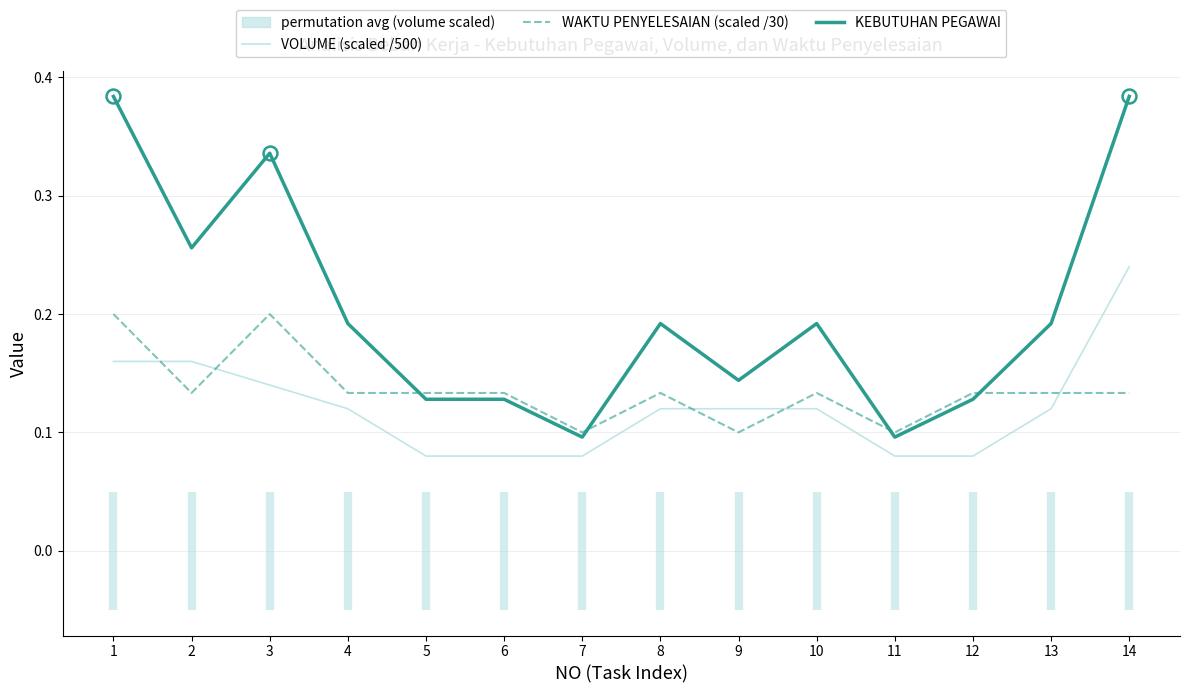

True or false: WAKTU PENYELESAIAN (scaled /30) and KEBUTUHAN PEGAWAI intersect in this chart.

True